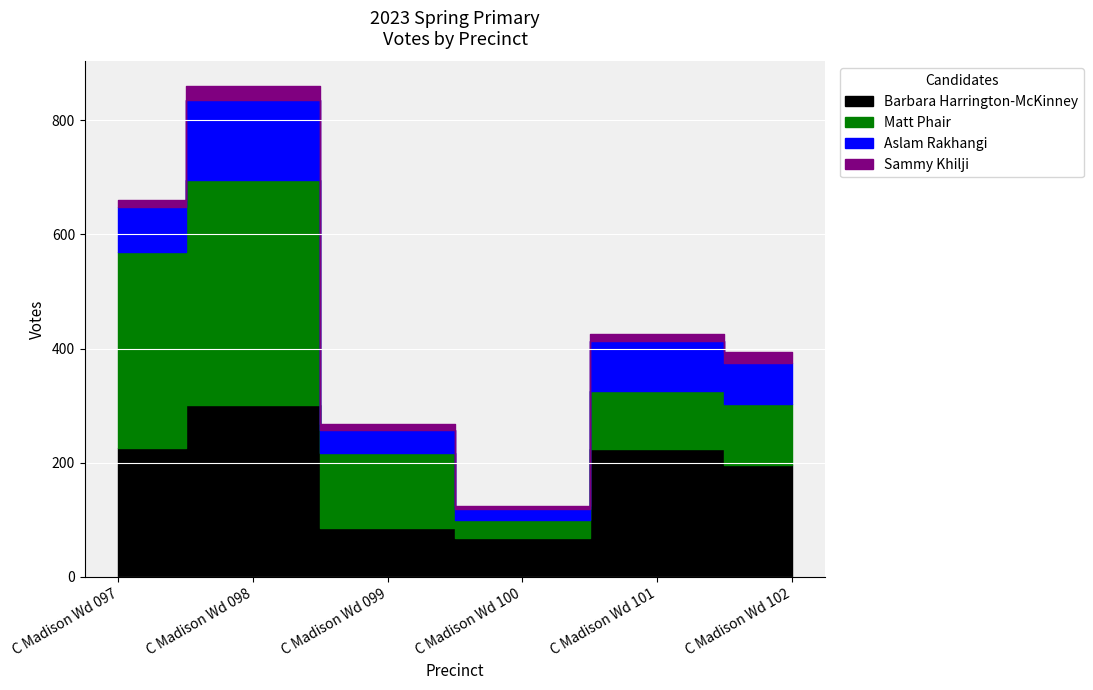

True or false: Sammy Khilji and Aslam Rakhangi intersect in this chart.

False